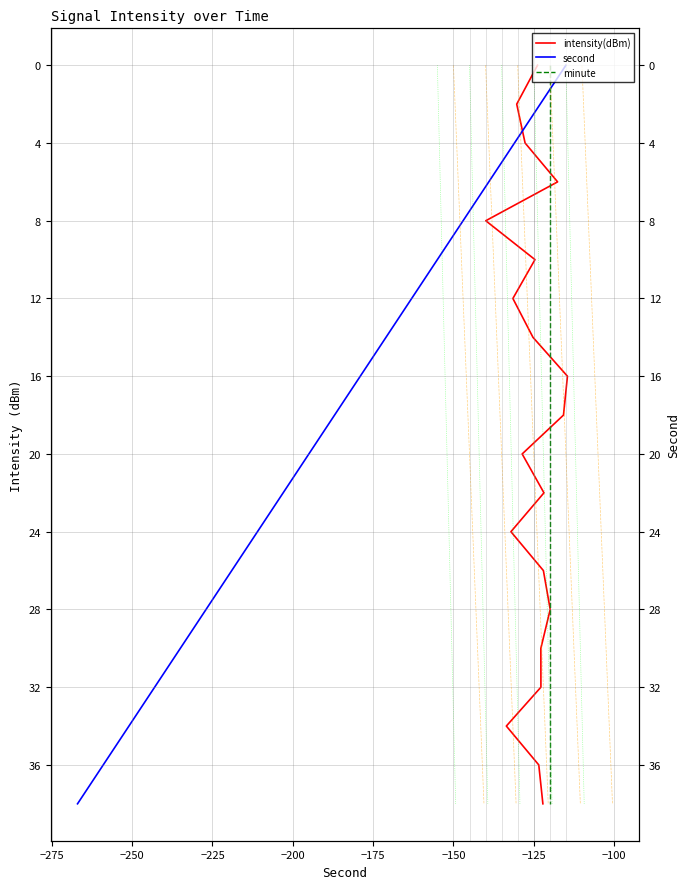

Is the value of second at −125 greater than the value of minute at −175?

Yes